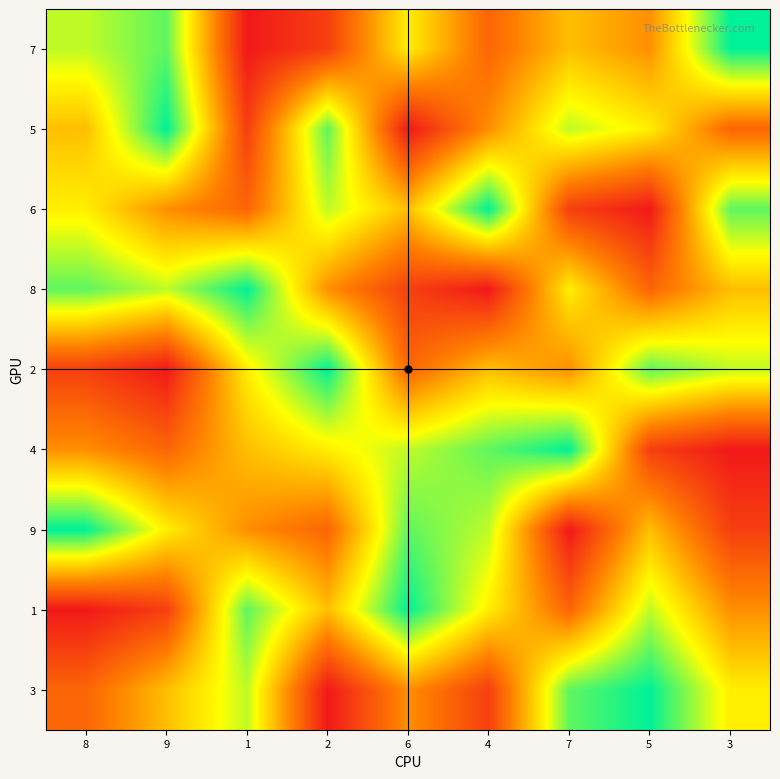

What is the smallest value displayed?

1